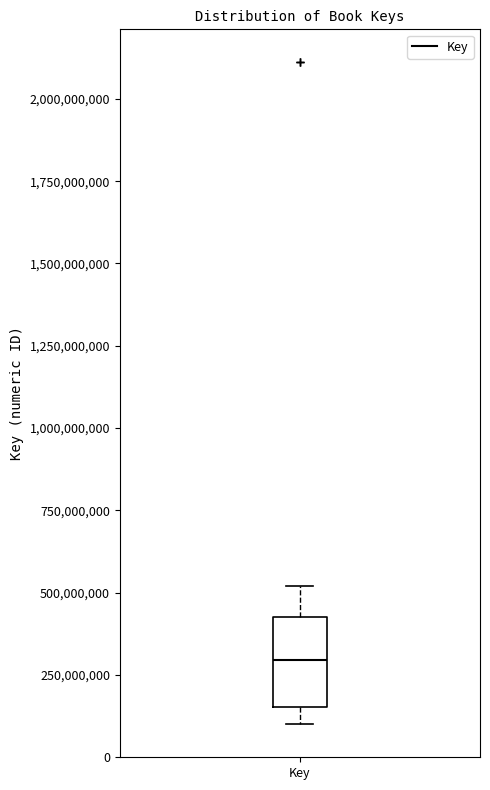

Where does the upper whisker of the box for Key end on the y-axis? The values are not printed on the chart, so give them approximately, as read against the axis.

500000000